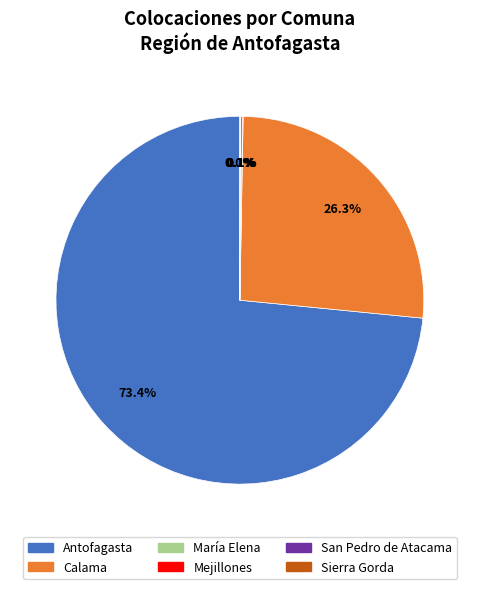

What portion of the pie excludes Calama?

73.7%